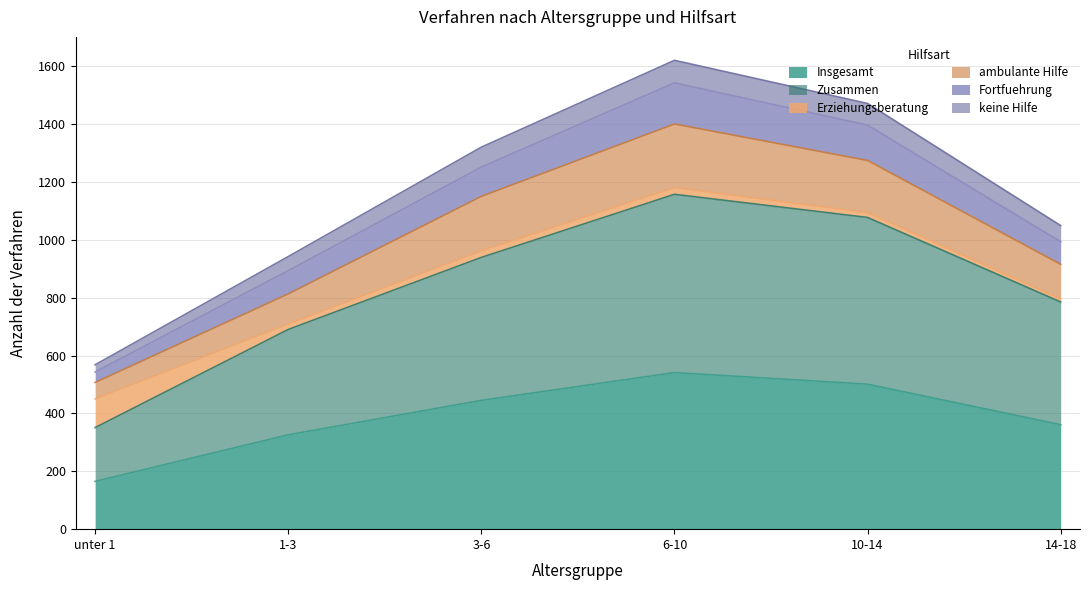

What is the highest value of the Insgesamt series?

541